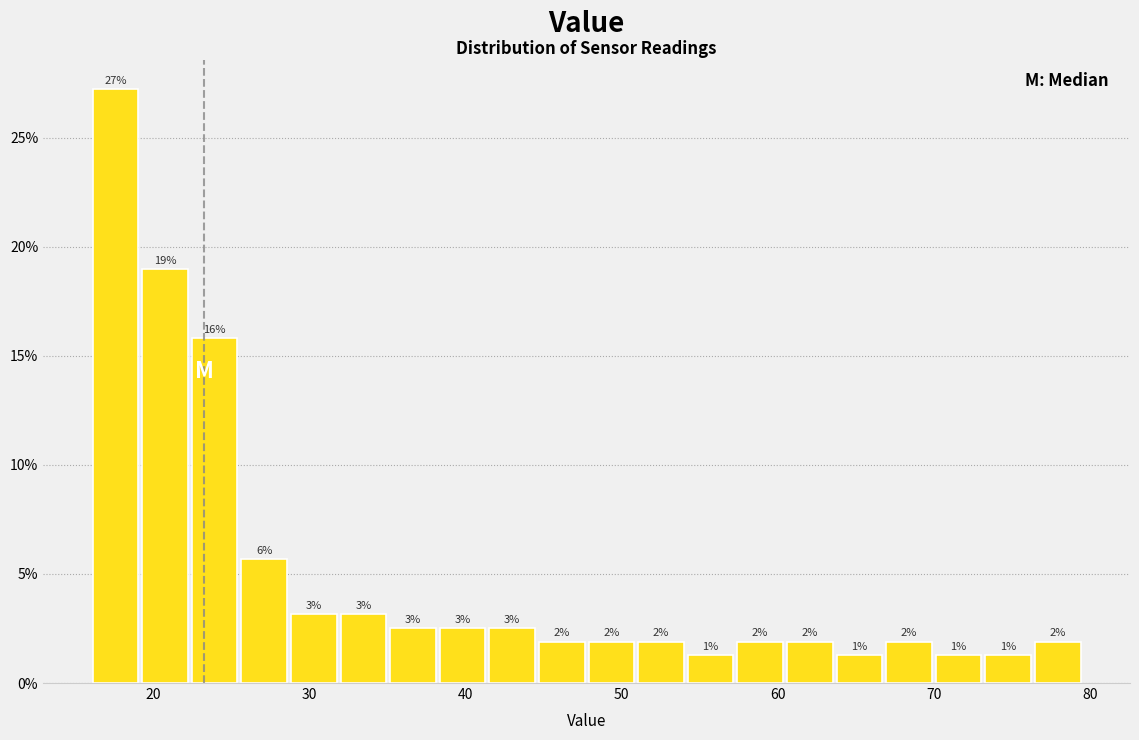

Around what value on the x-axis is the tallest bar? Give the approximate position of its centre, as read against the axis.

18